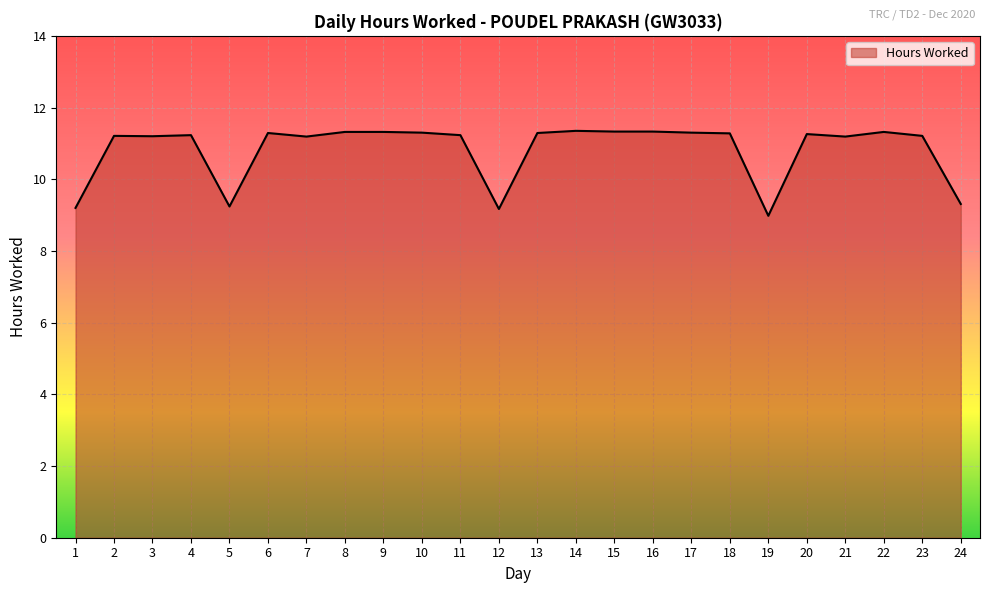

Is it true that the value at 5 is 9.2?

True